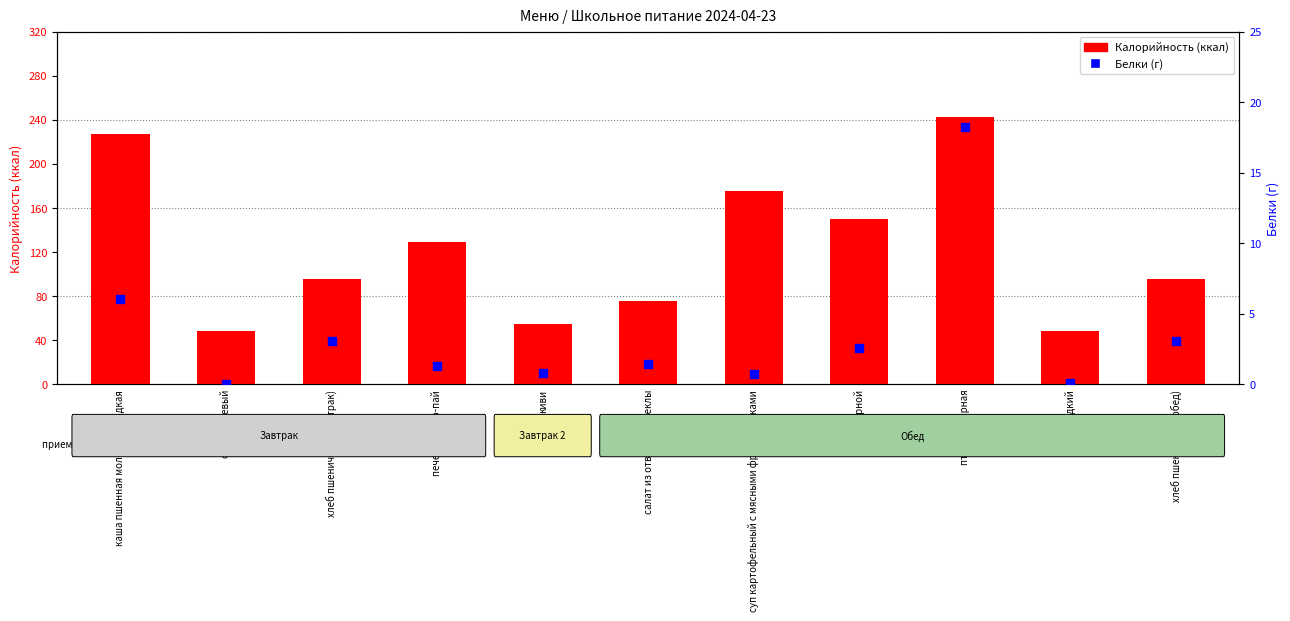

Which series contains the lowest Y value?

Белки